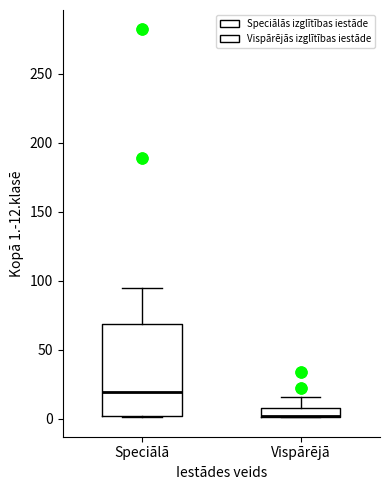

Where is the upper edge of the box for Speciālā on the y-axis? The values are not printed on the chart, so give them approximately, as read against the axis.

70